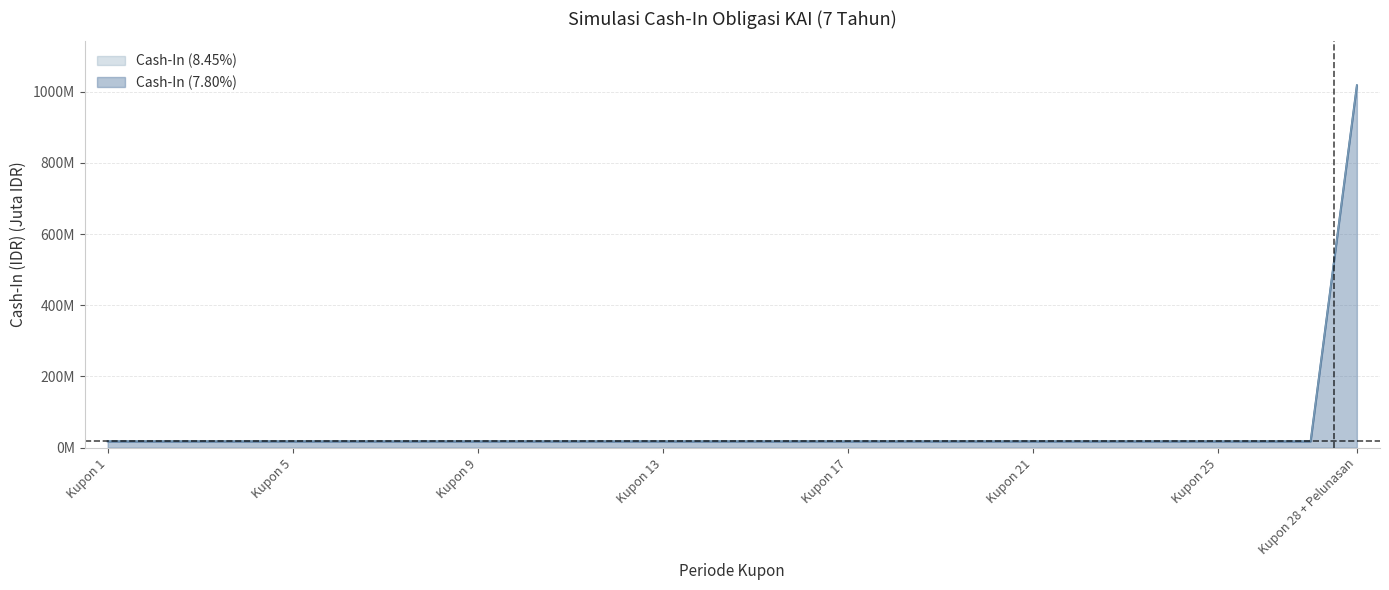

Which category has the lowest value in the Cash-In (8.45%) series?

Kupon 1